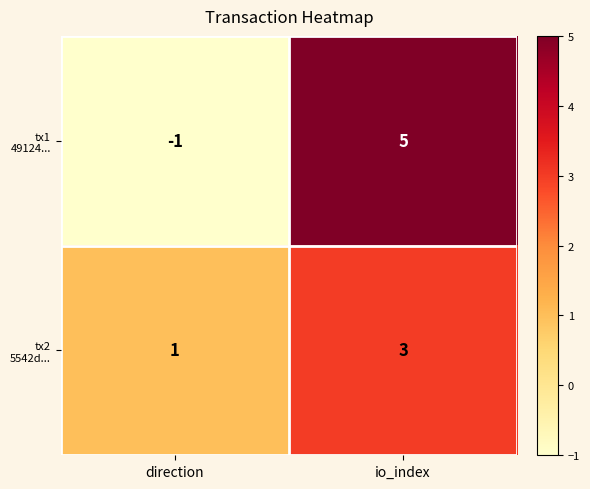

At which category is the sum across all series the highest?

io_index